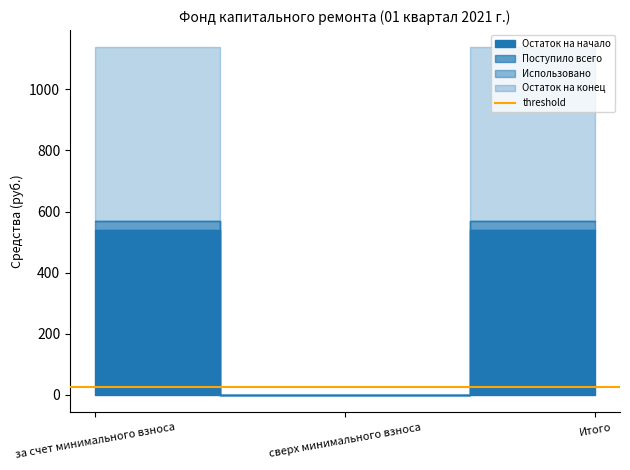

At how many categories does at least one series exceed 486?

2